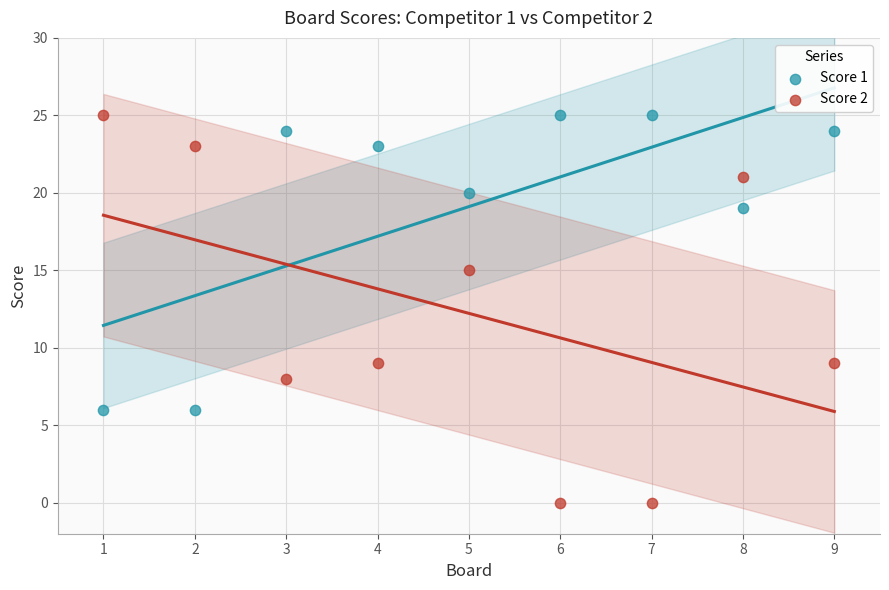

Across all data points, what is the range of Y values (max minus min)?

25